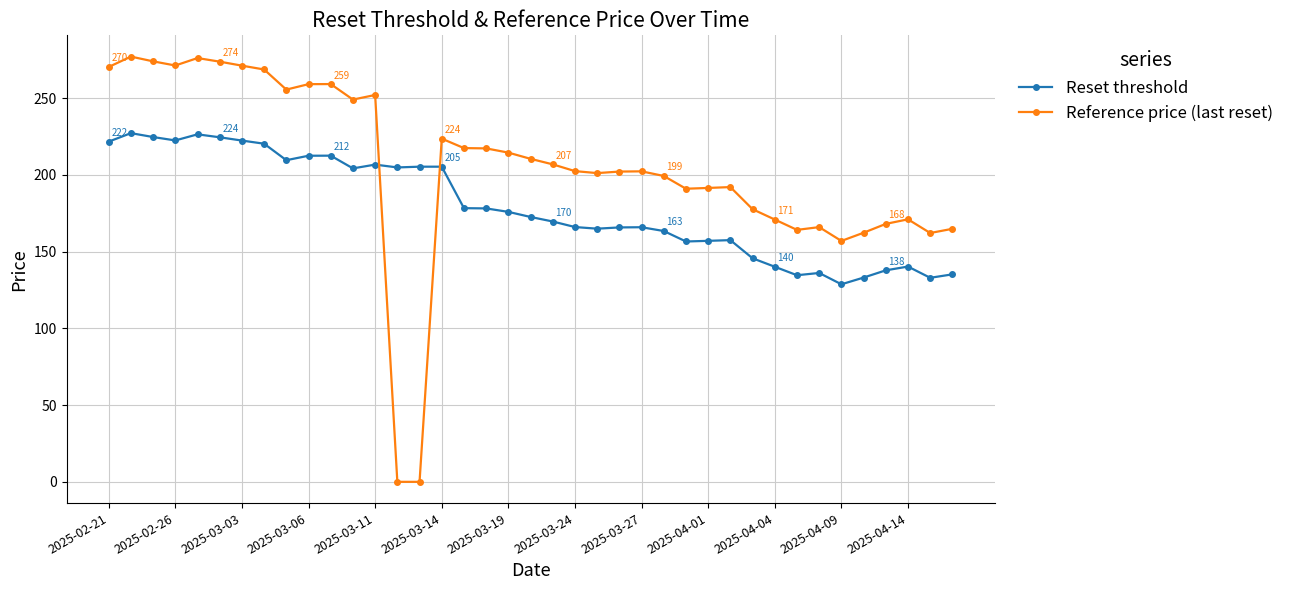

What is the value of the Reset threshold point at the 32nd from the left?

134.6